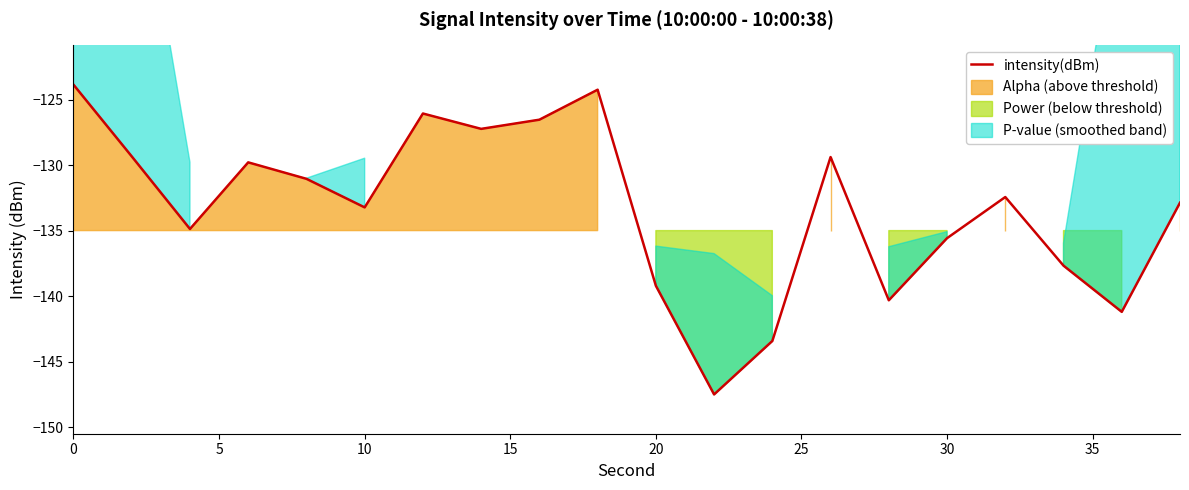

How many data points are less than -132?

11